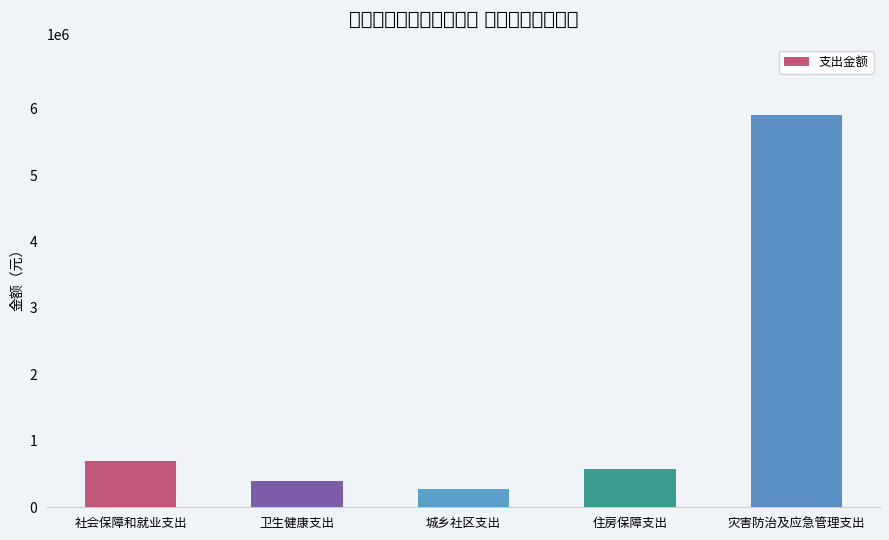

Rank the categories by value from highest to lowest.

灾害防治及应急管理支出, 社会保障和就业支出, 住房保障支出, 卫生健康支出, 城乡社区支出